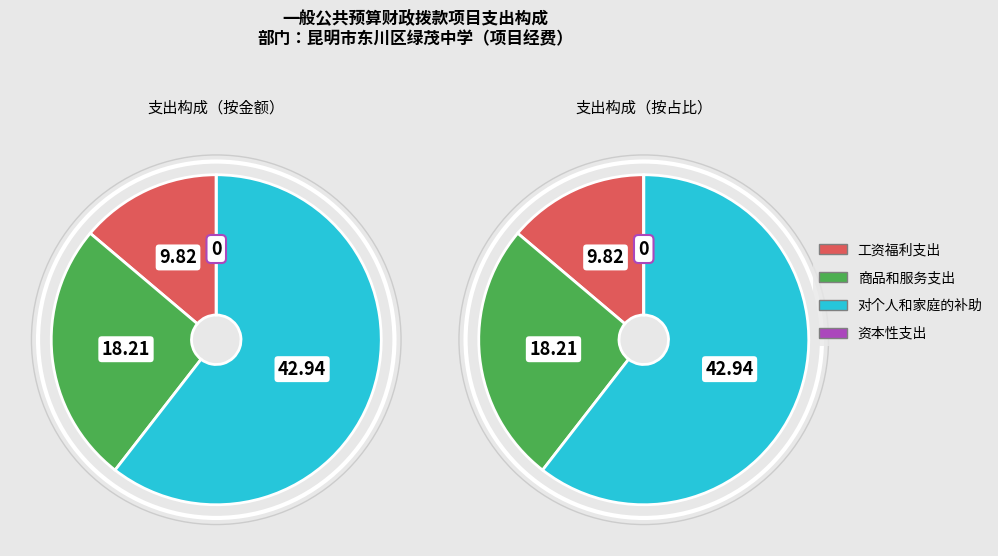

What is the change in value from 工资福利支出 to 商品和服务支出?

+8.4